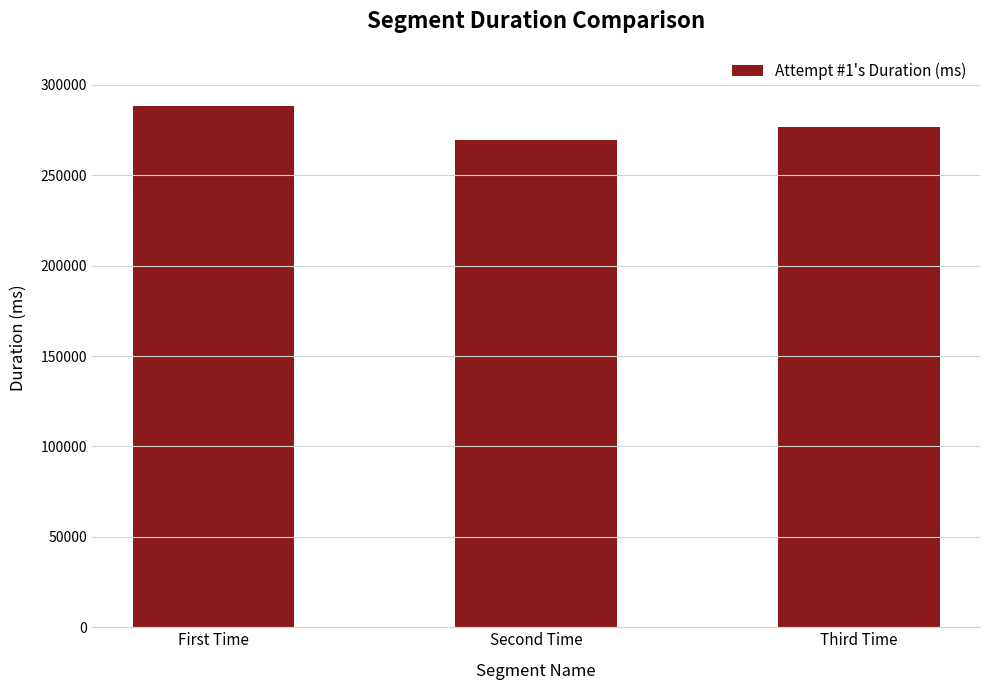

What is the label of the 3rd bar from the left?

Third Time